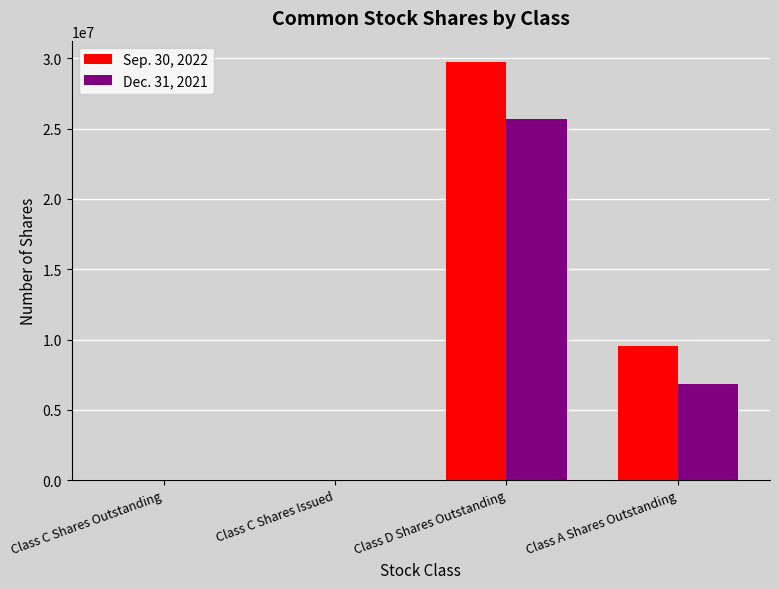

What is the total value across all series at Class C Shares Issued?

10000